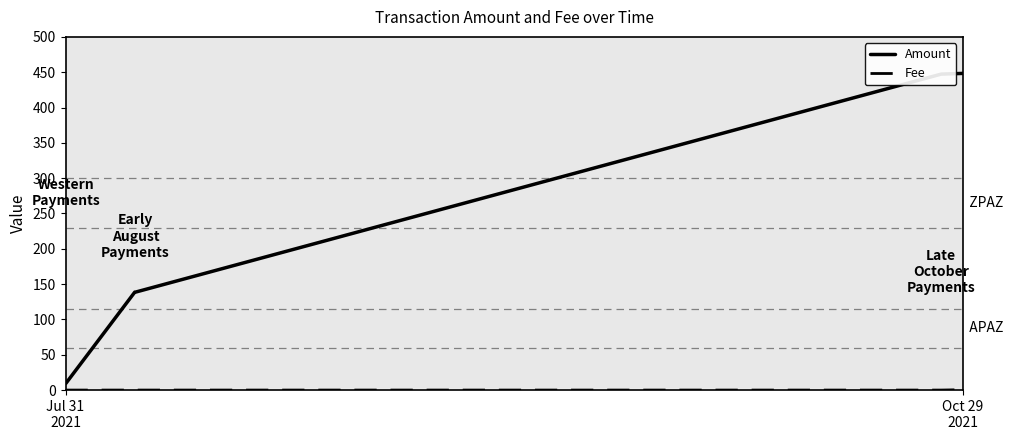

Which series has the largest total across all categories?

Amount